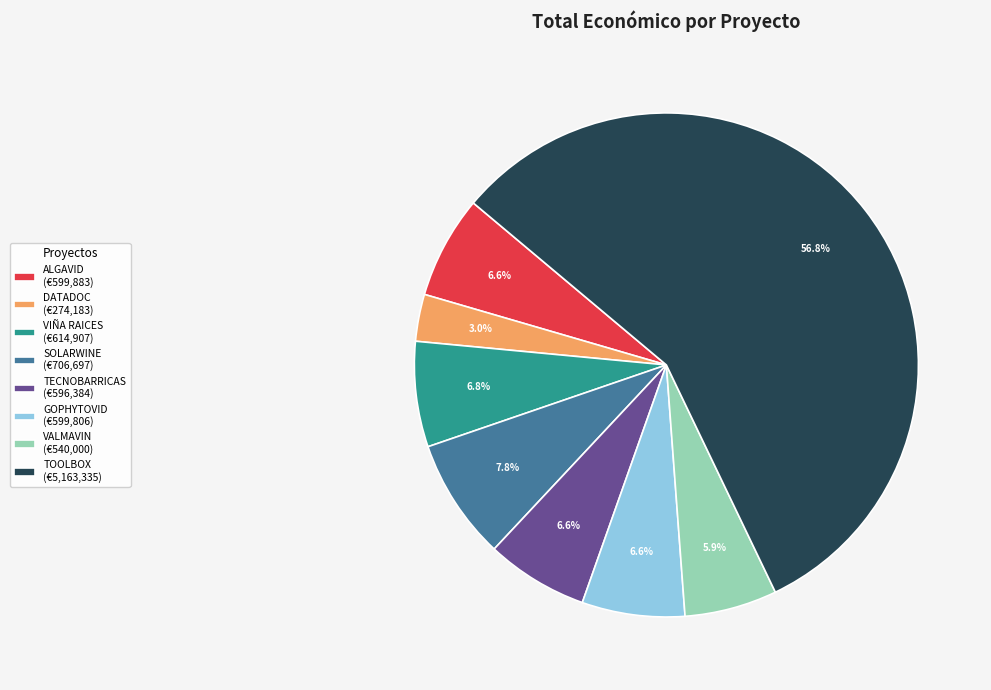

Is there a majority slice in this chart?

Yes